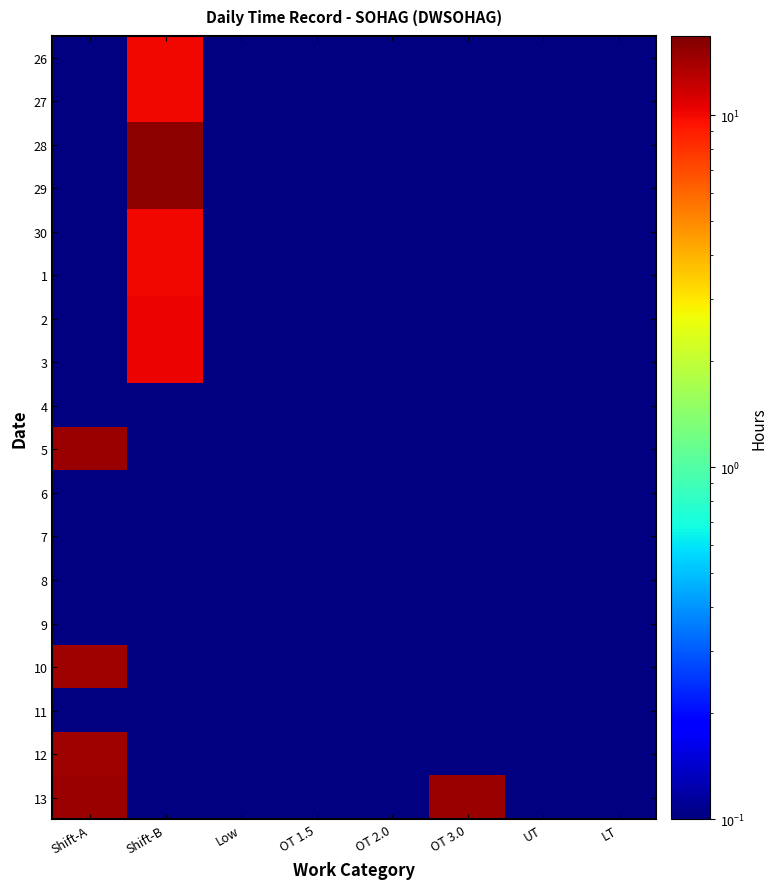

What is the spread (max minus min) of values at Shift-A?

14.8